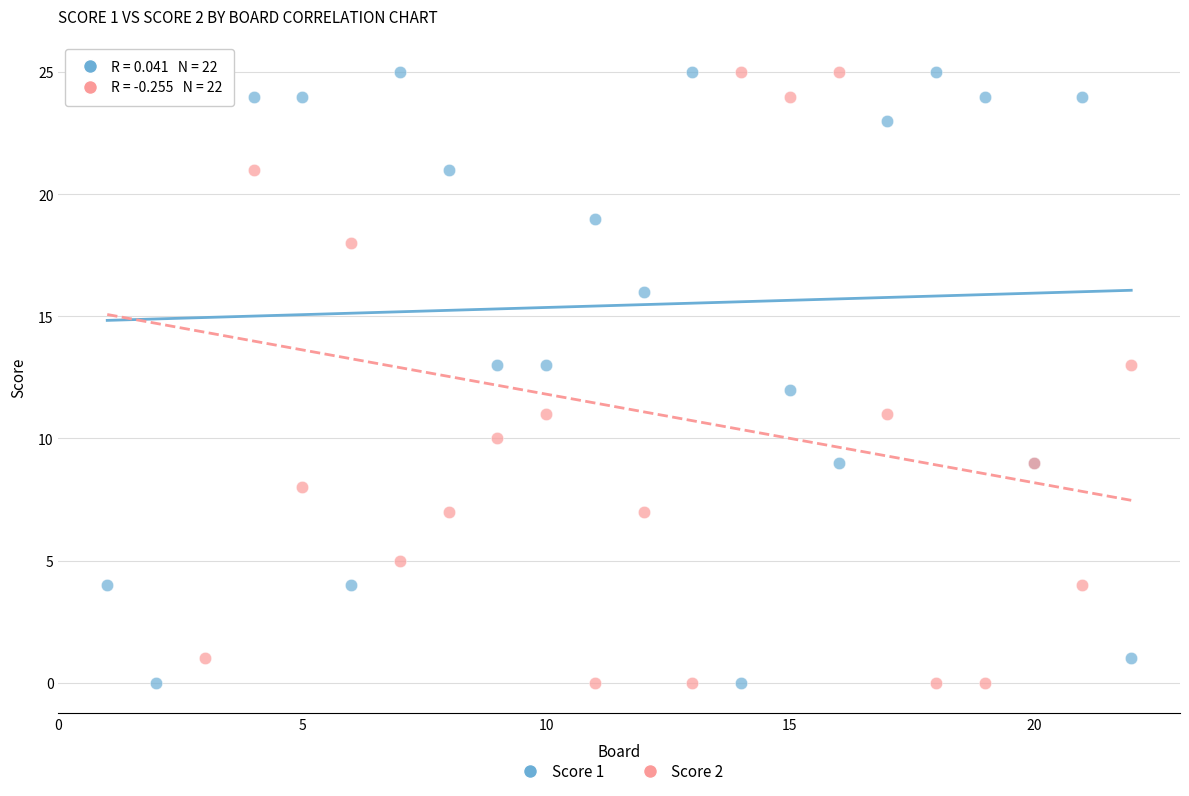

What is the X range (max minus min) for the scatter plot?

21